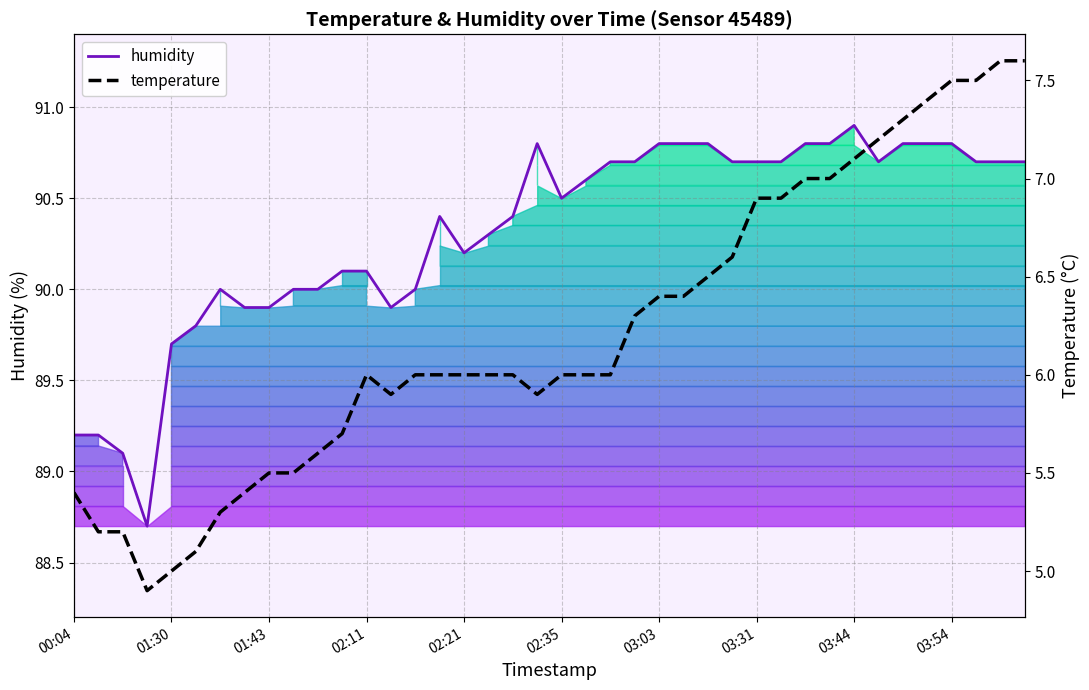

The value of temperature at 29 is 11.3. True or false?

False